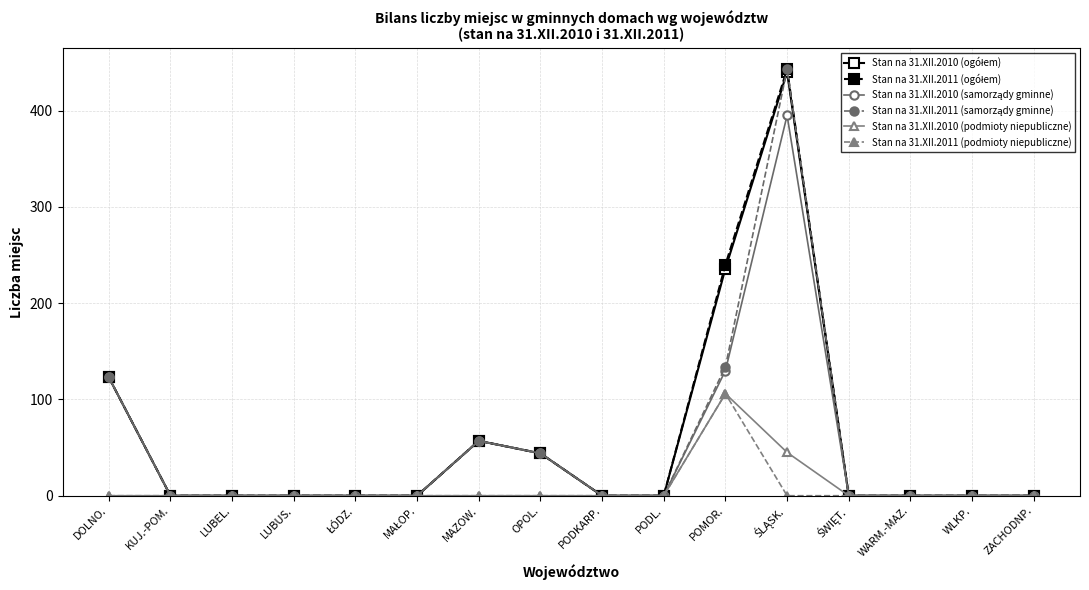

What is the total value across all series at MAZOW.?

228